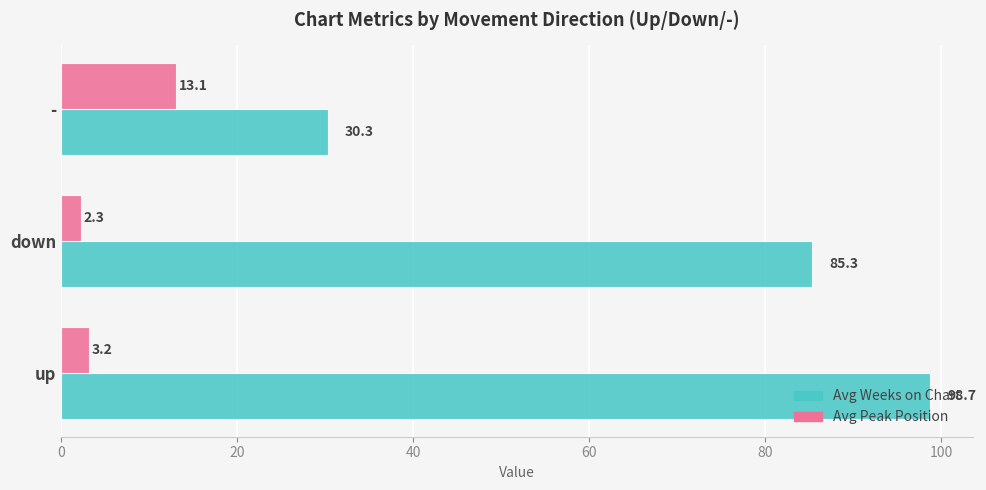

What is the spread (max minus min) of values at -?

17.2